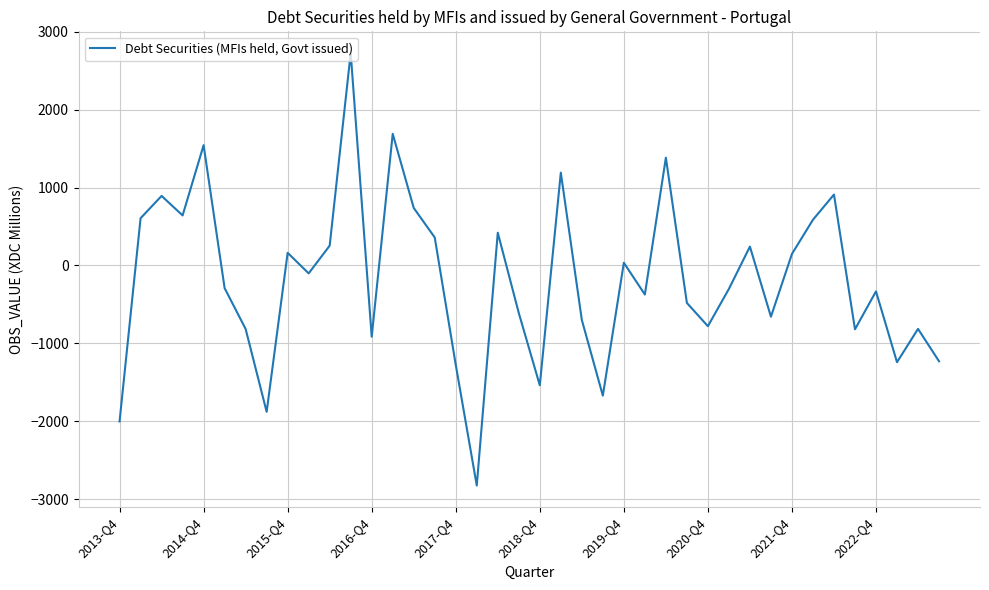

What is the greatest value displayed?

2729.5